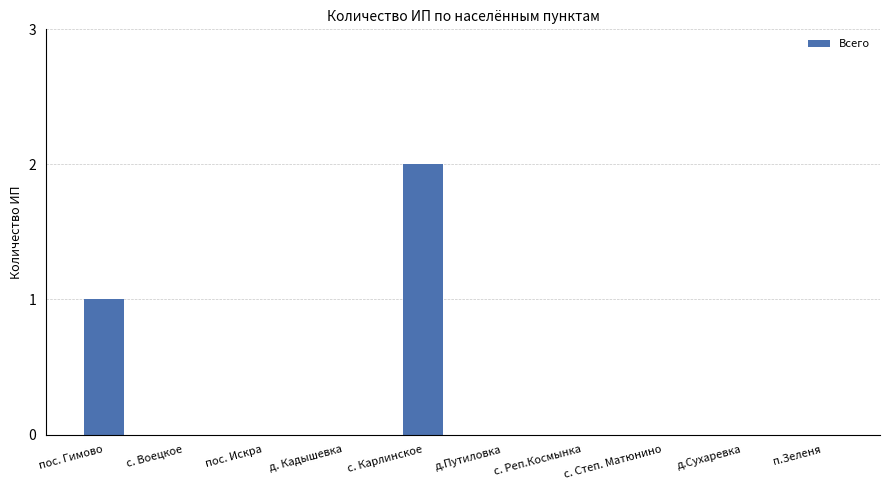

True or false: the data shows 0 at с. Воецкое.

True